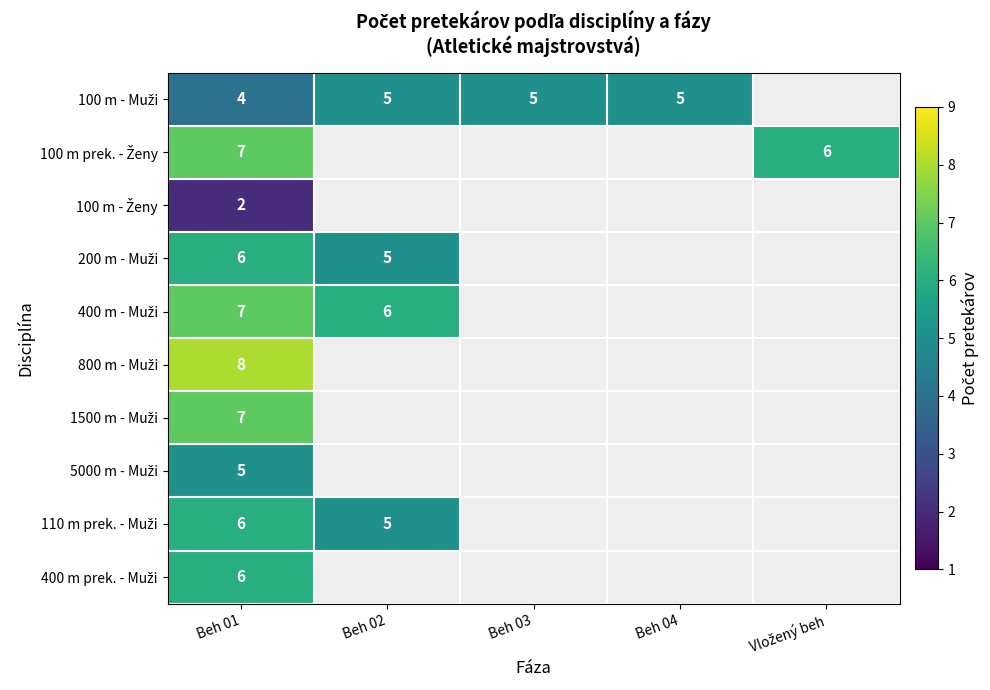

What is the total value across all series at Beh 01?

58